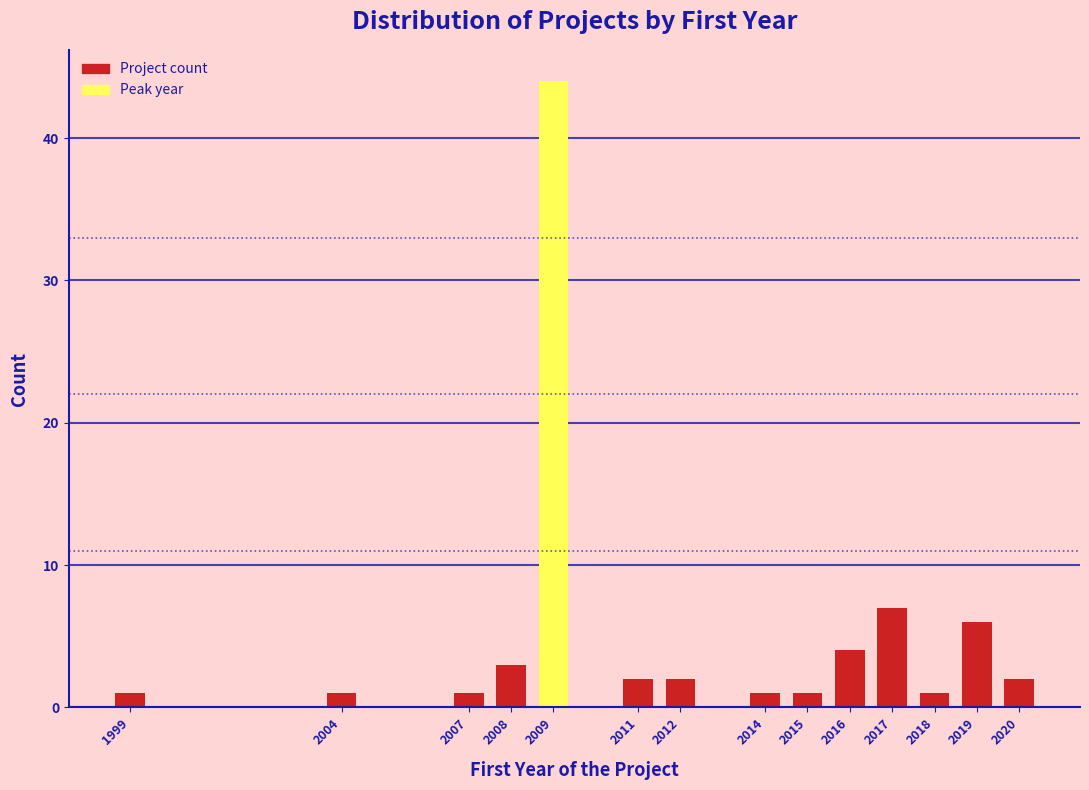

Reading right to left, extract all data points from this chart.

2020=2	2019=6	2018=1	2017=7	2016=4	2015=1	2014=1	2012=2	2011=2	2009=44	2008=3	2007=1	2004=1	1999=1